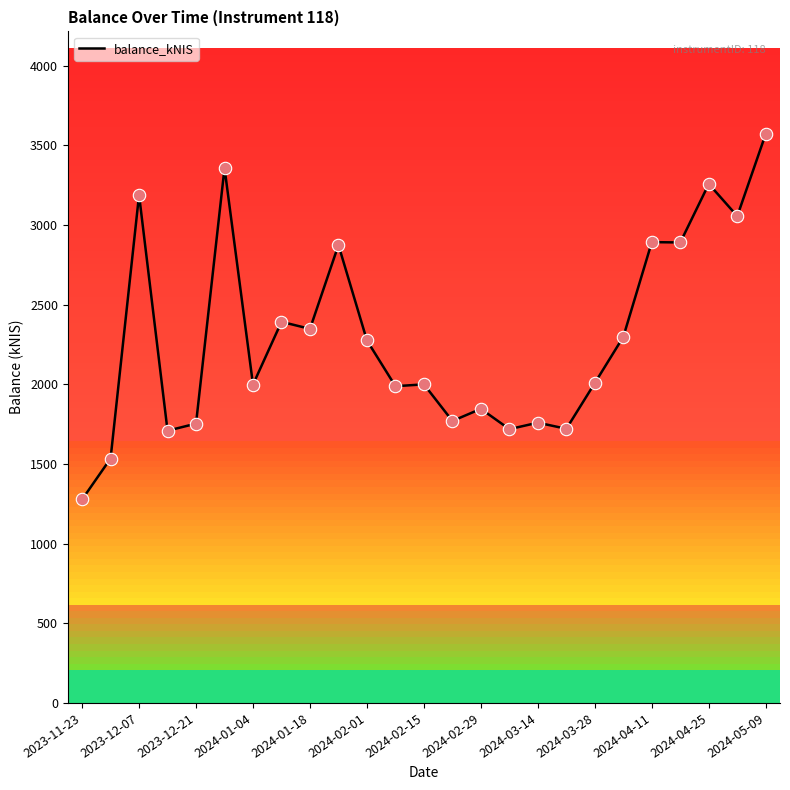

What is the smallest value displayed?

1277.2